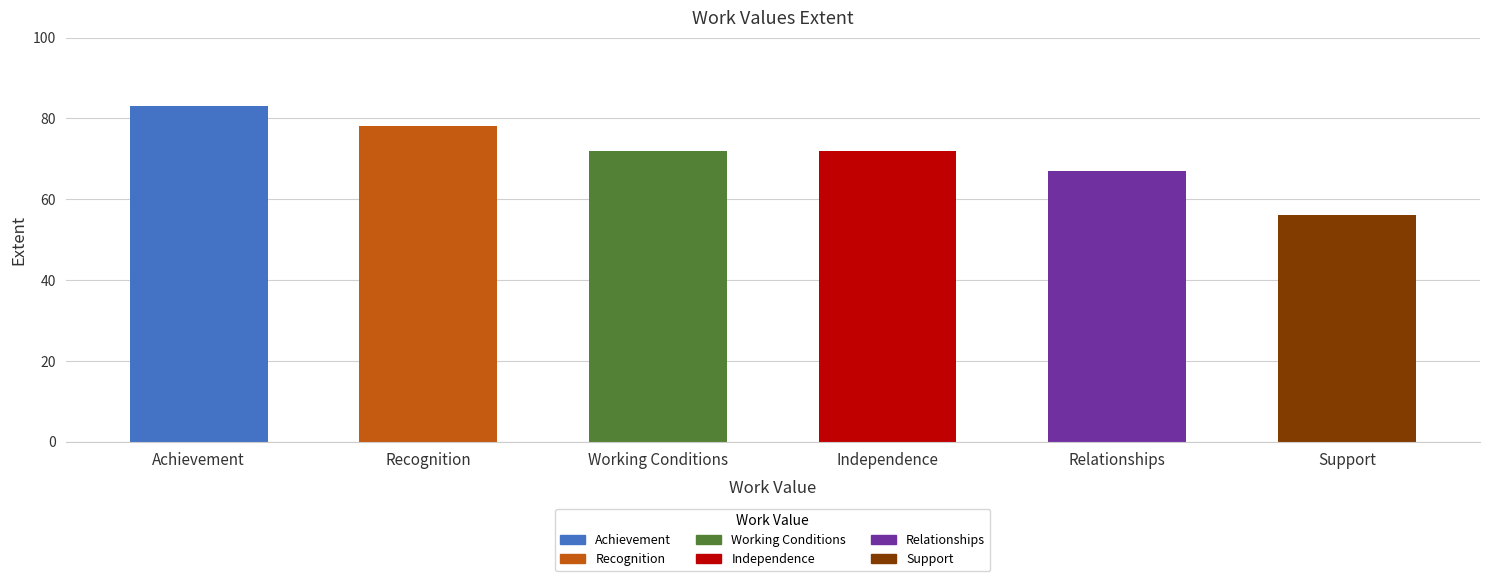

How many values are between 67 and 78?

4